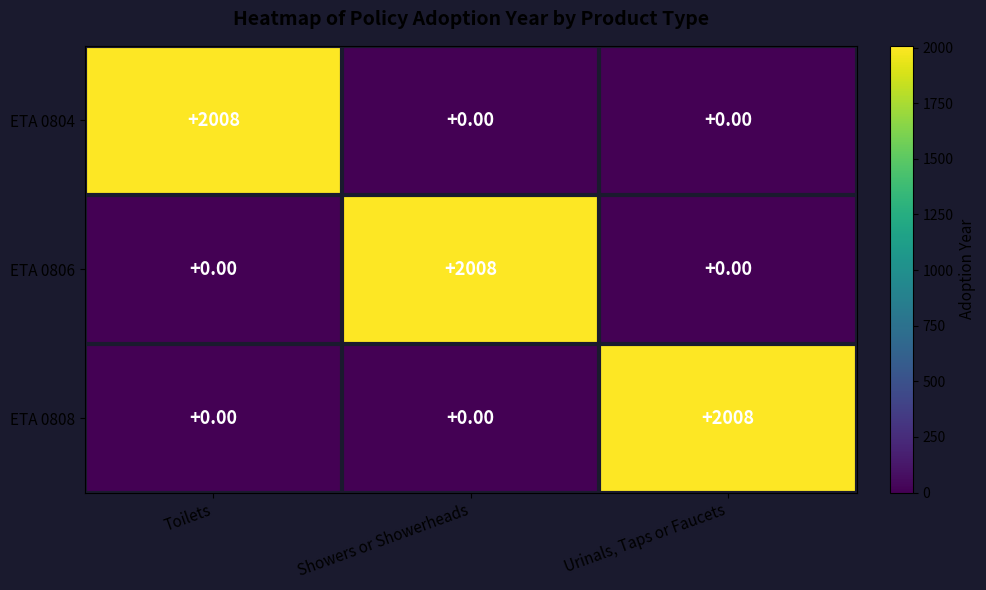

What is the spread (max minus min) of values at Urinals, Taps or Faucets?

2008